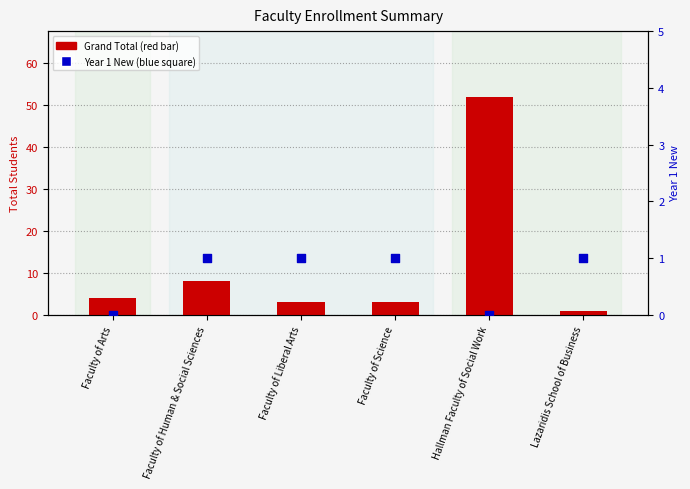

Which series has the largest Y range (max minus min)?

Grand Total